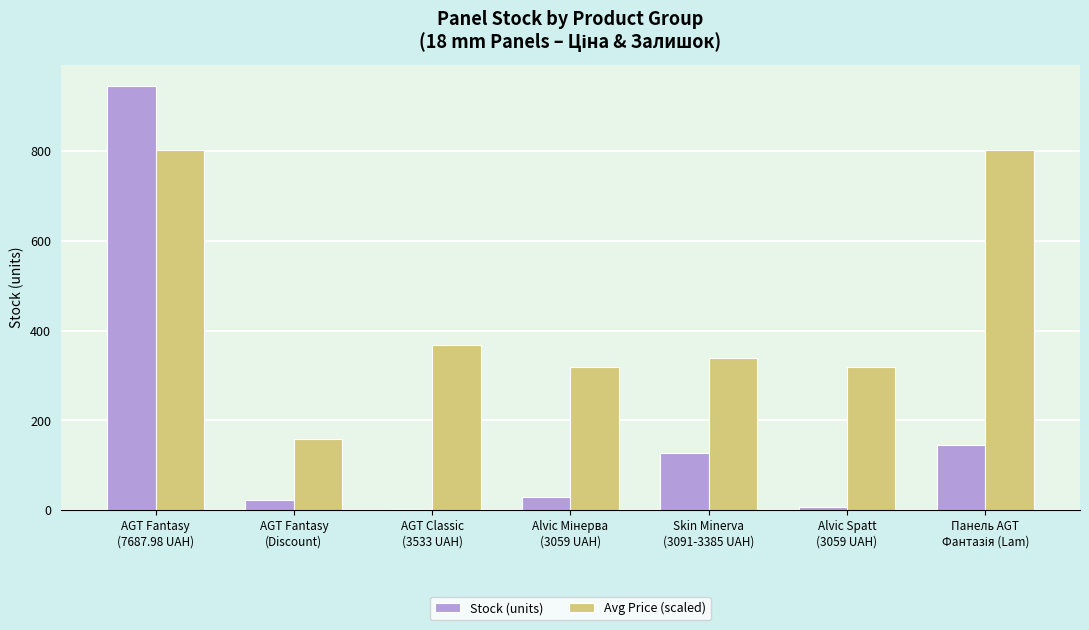

Which series has the largest total across all categories?

Avg Price (scaled)